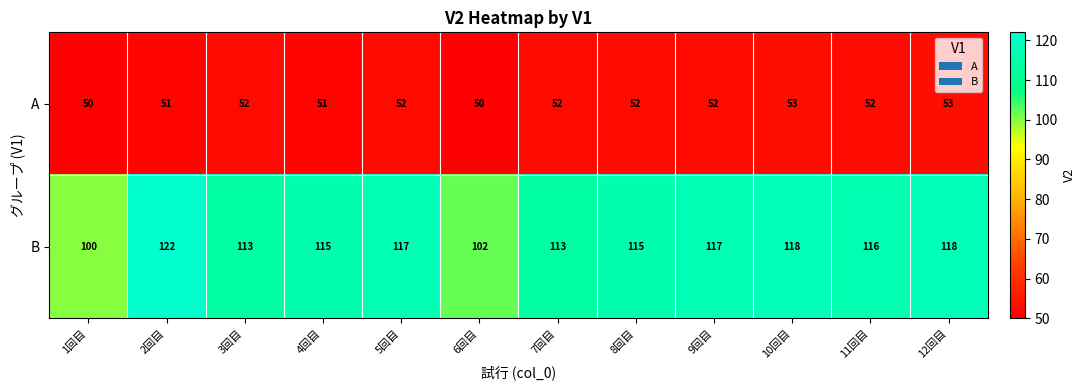

The value of B at 7回目 is 59. True or false?

False